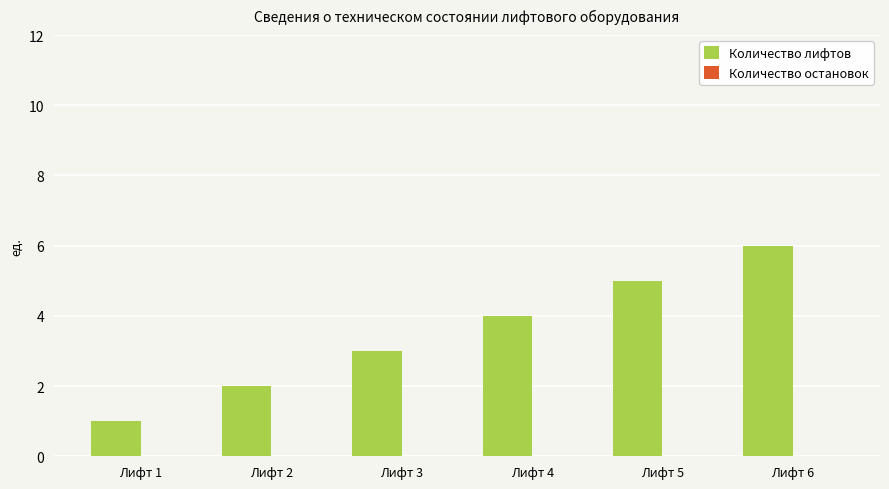

What is the change in value from Лифт 2 to Лифт 6?

+4